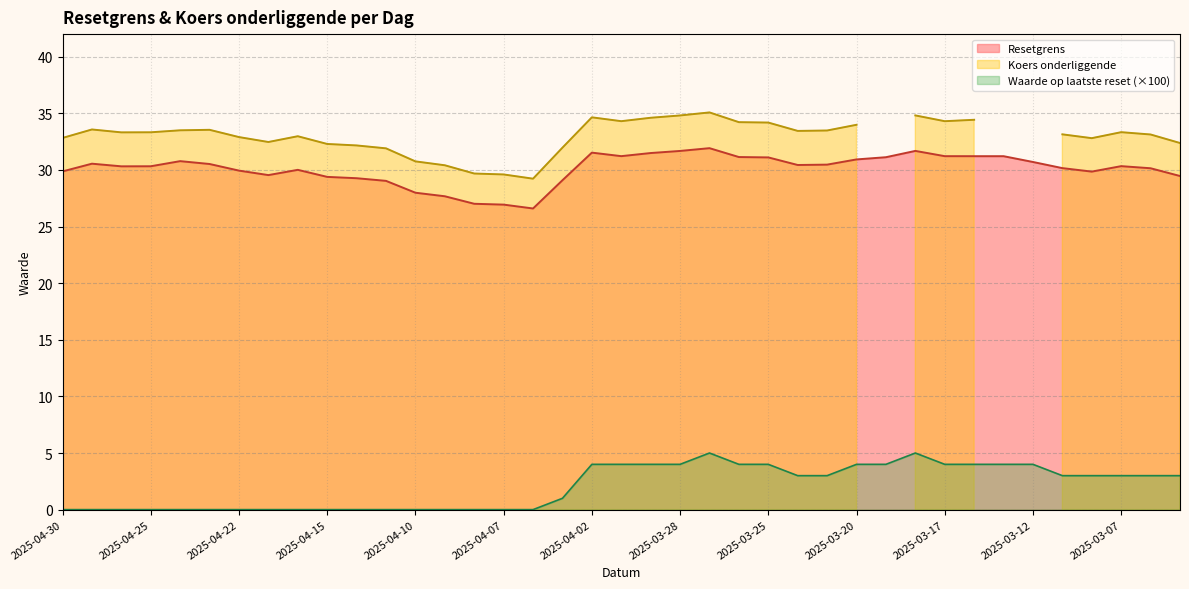

True or false: Resetgrens and Waarde op laatste reset intersect in this chart.

False